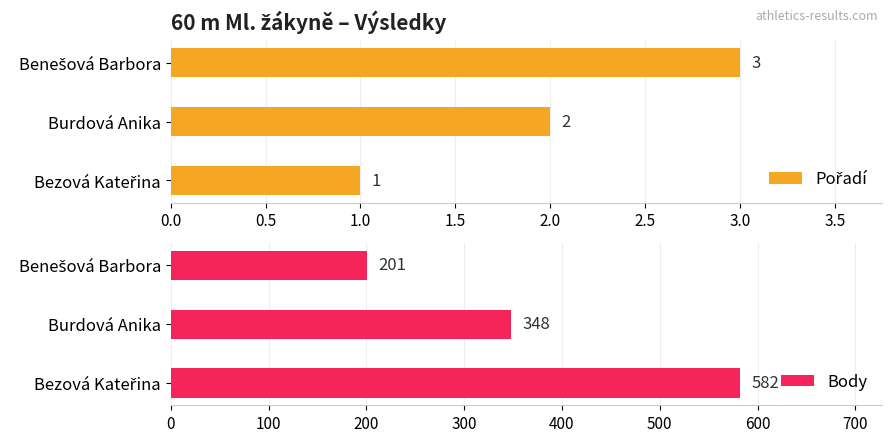

What is the value of the Pořadí bar at the 3rd from the left?

3